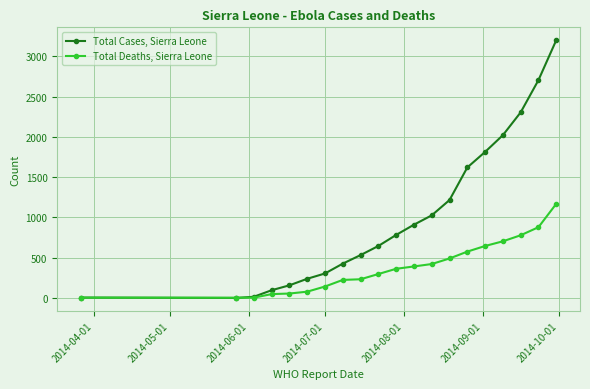

List the series in order of their overall mean, lowest first.

Total Deaths, Sierra Leone, Total Cases, Sierra Leone